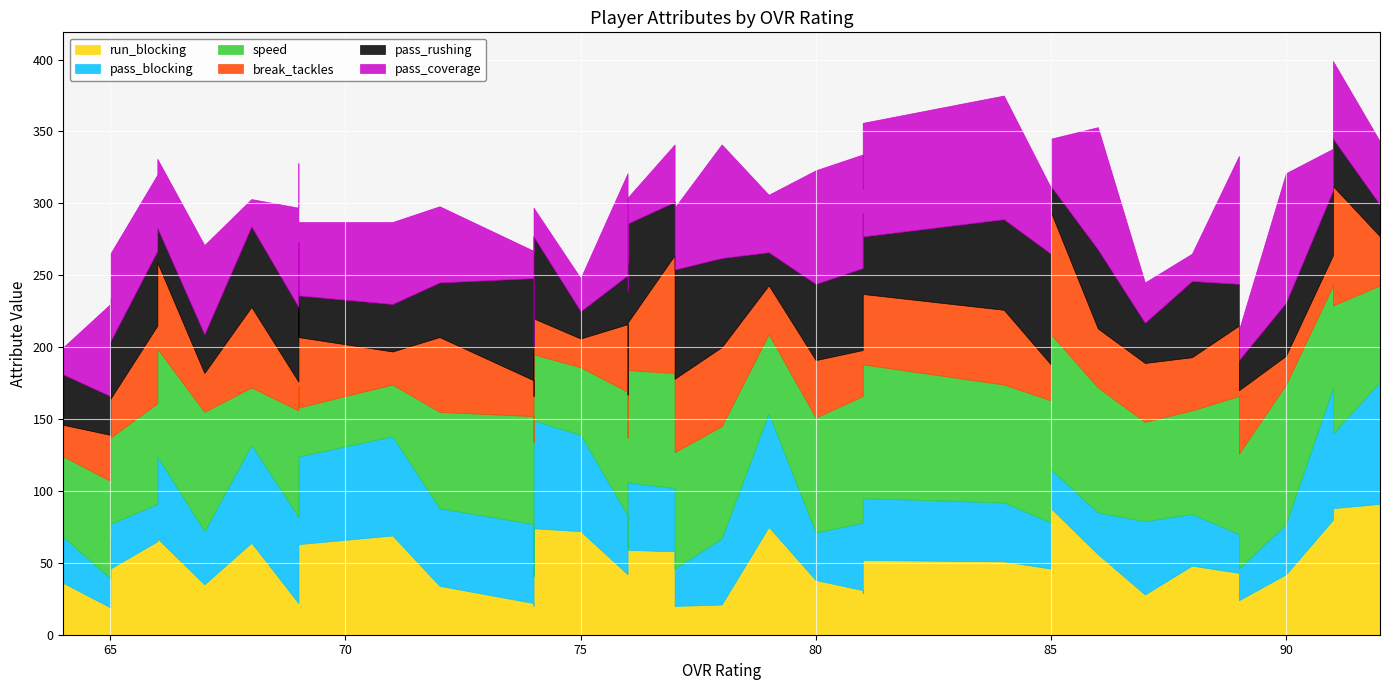

At 76, list the series in order from smallest to largest.

pass_rushing, pass_blocking, run_blocking, break_tackles, pass_coverage, speed